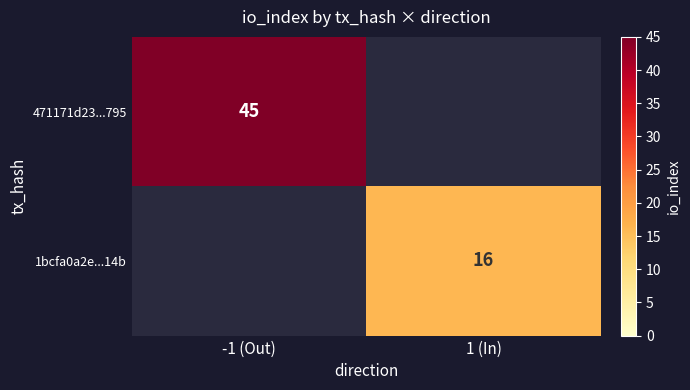

The 471171d23...795 series shows 81 at -1 (Out). True or false?

False